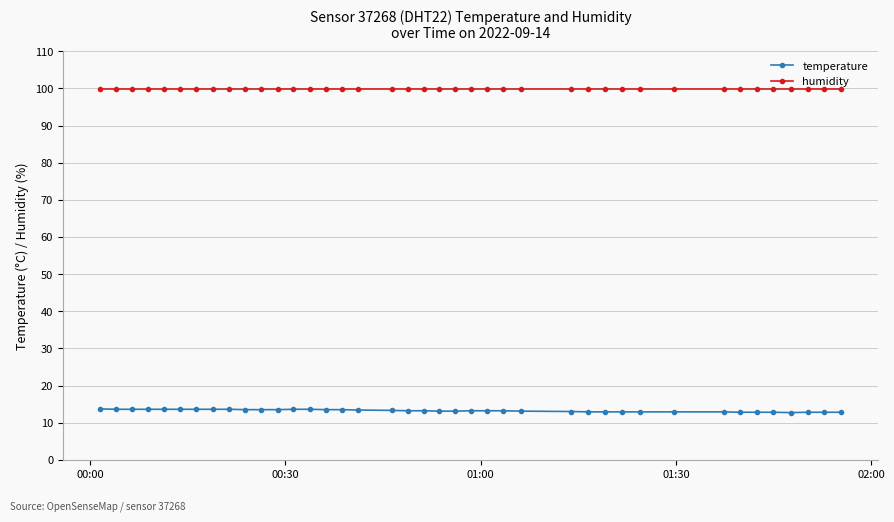

True or false: temperature and humidity cross at least once.

False